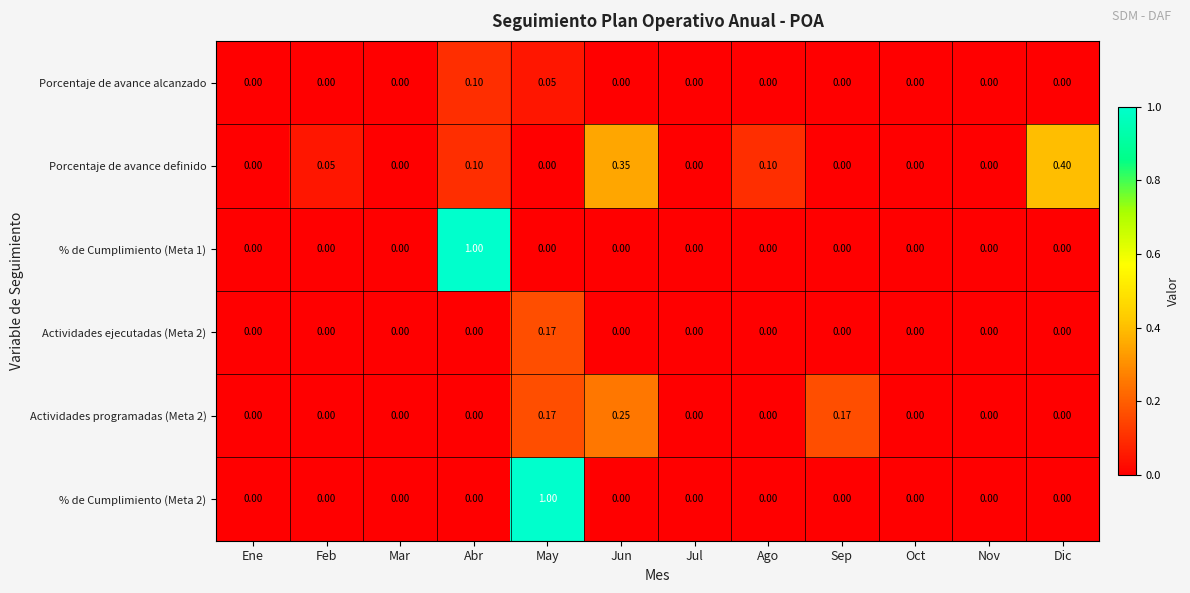

At which category is the sum across all series the highest?

May